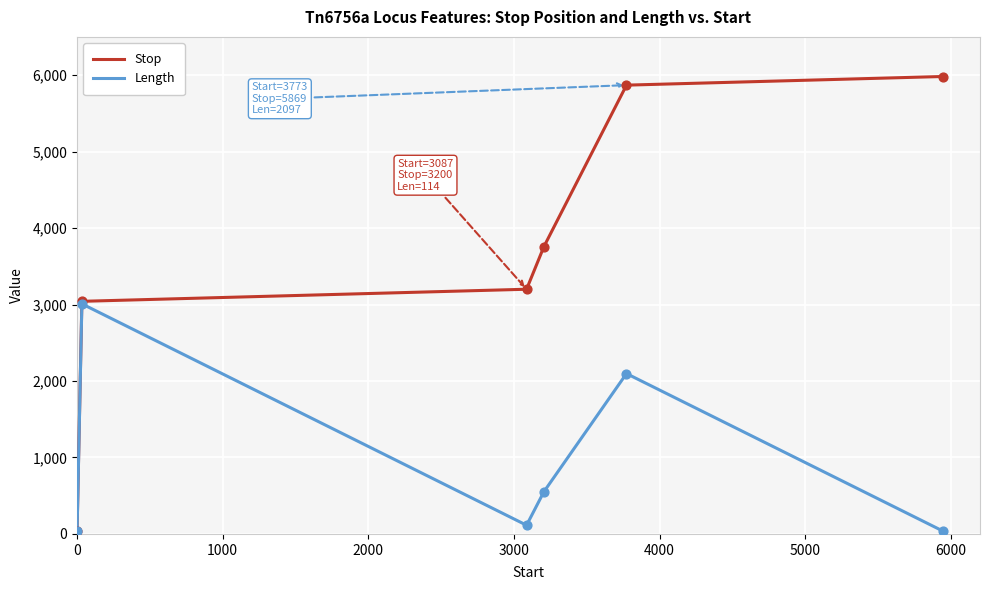

What are all the series names shown in the legend?

Stop, Length